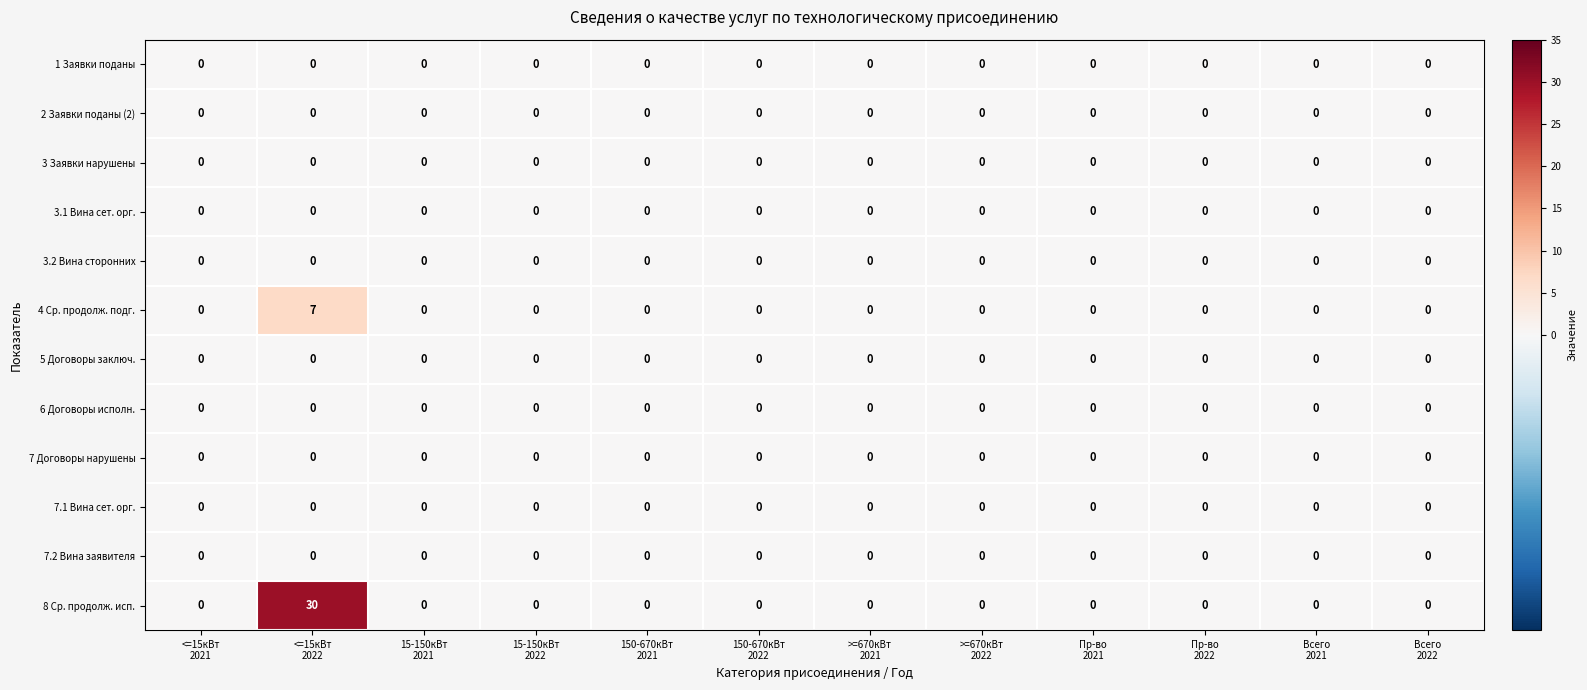

What is the difference between the maximum and second lowest values in the 8 Ср. продолж. исп. series?

30